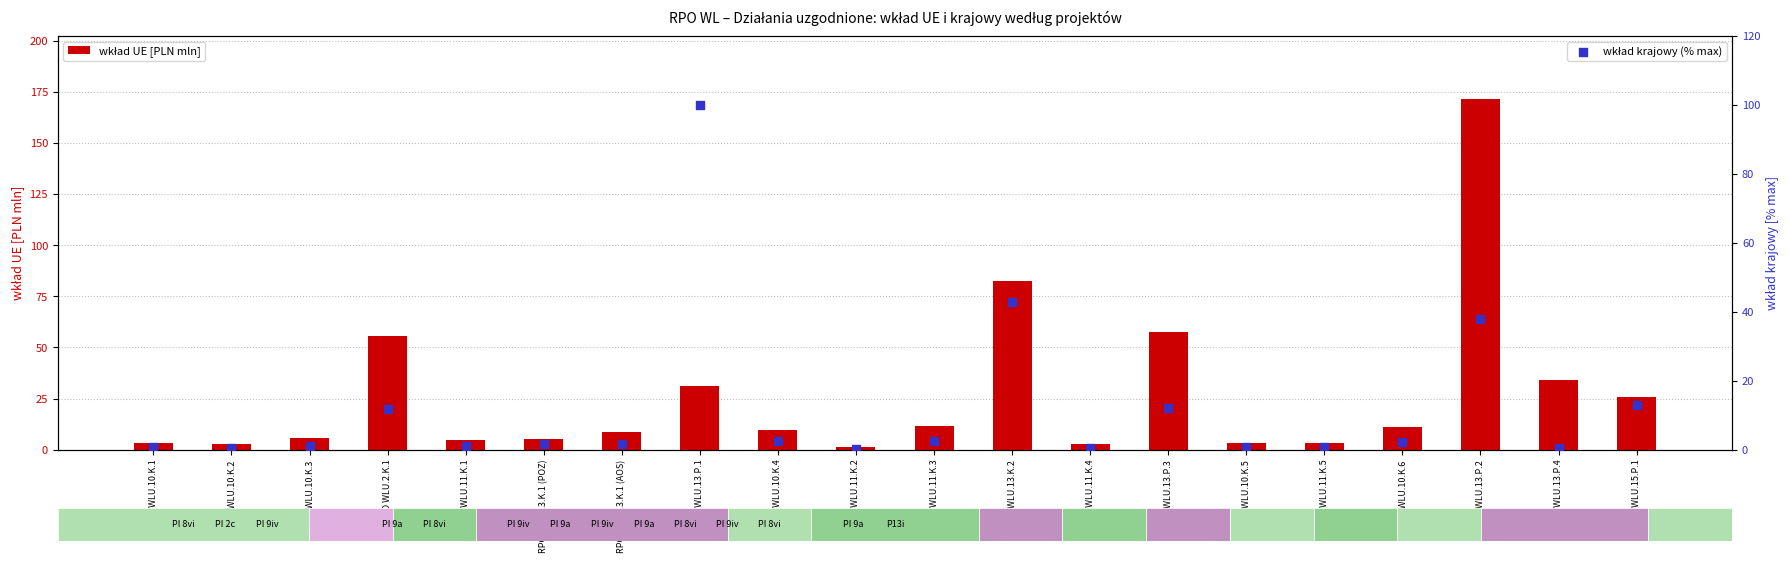

Which series contains the highest Y value?

wkład UE [PLN mln]